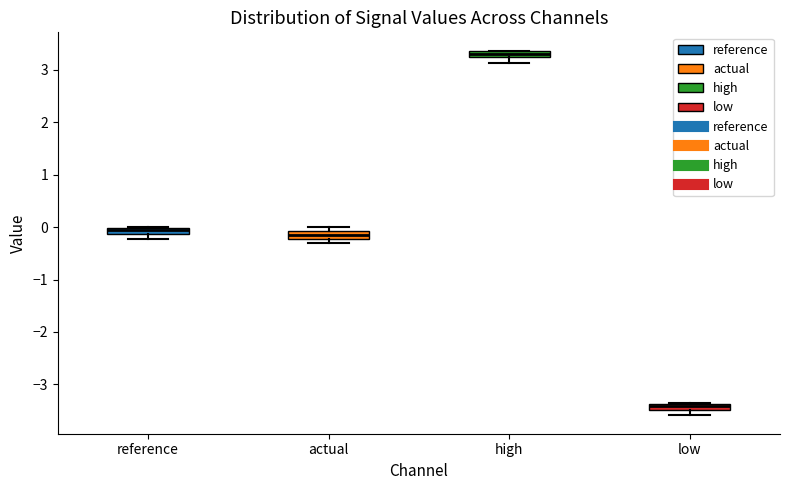

Which box has the lowest median line?

low